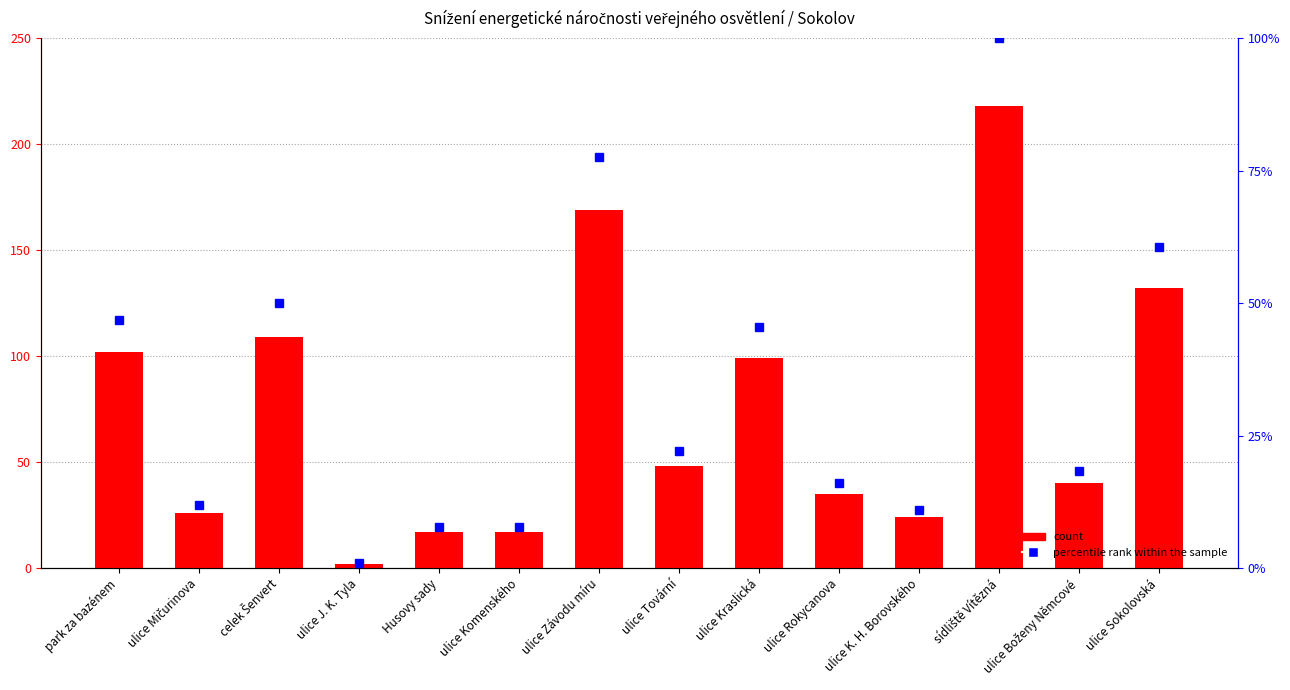

Which category has the highest value in the percentile rank within the sample series?

sídliště Vítězná